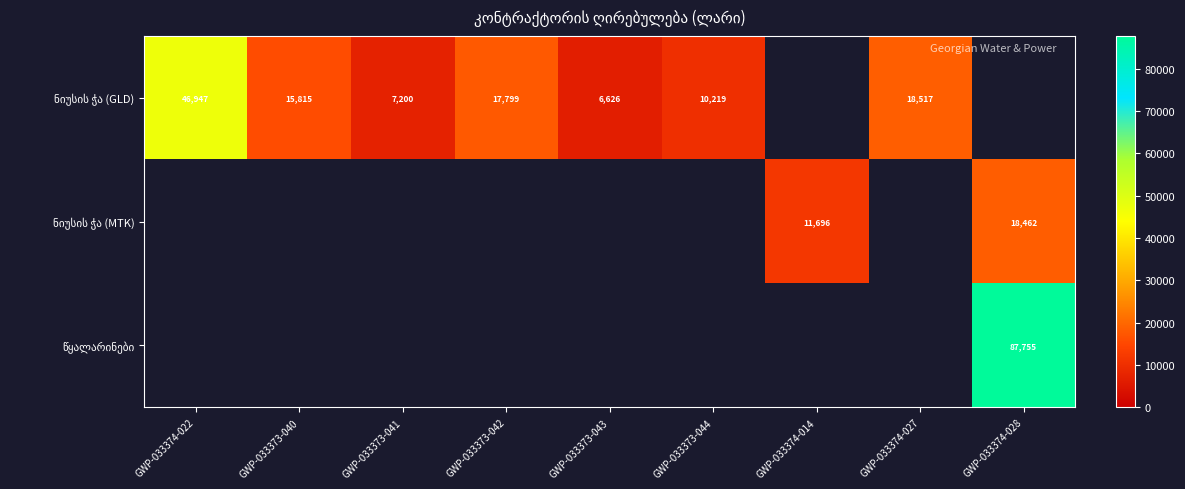

Which series changed the most between GWP-033374-022 and GWP-033373-044?

ნიუსის ჭა (GLD)